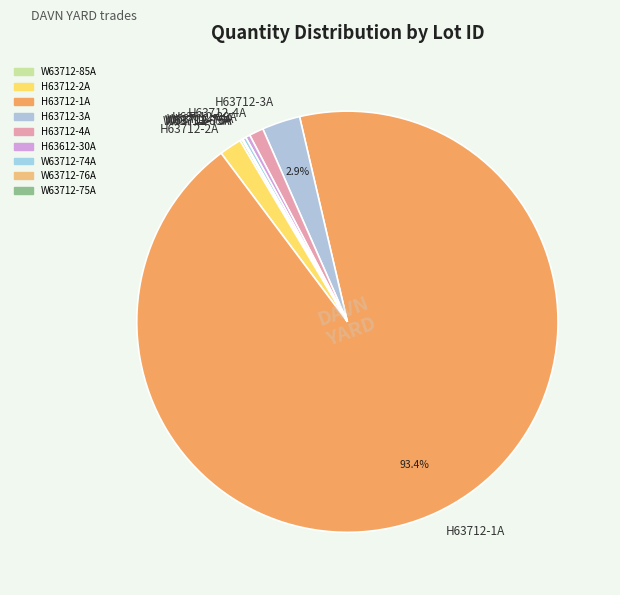

Which has a higher value, H63712-3A or H63712-1A?

H63712-1A